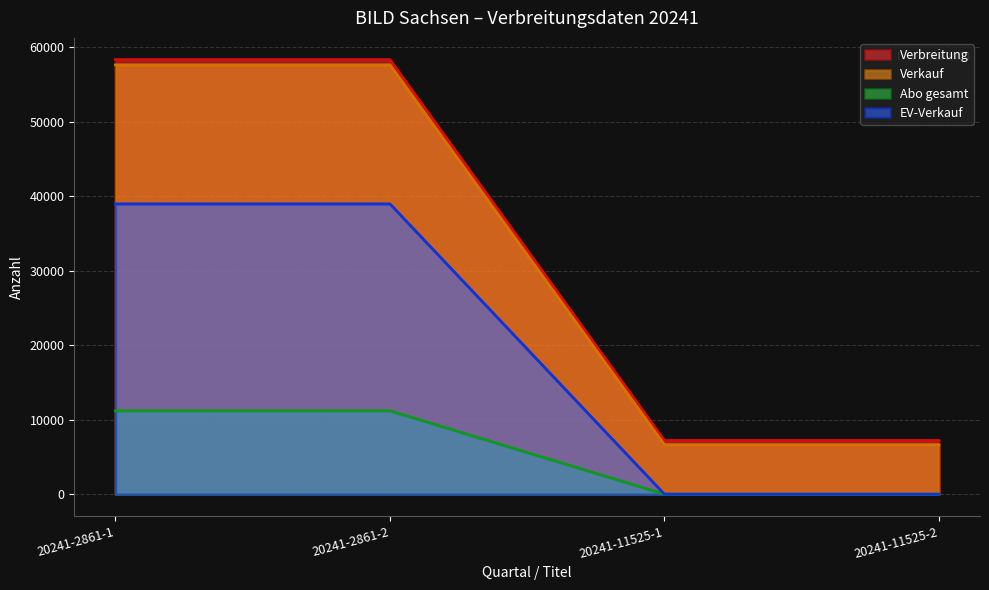

Which series has the largest total across all categories?

Verbreitung